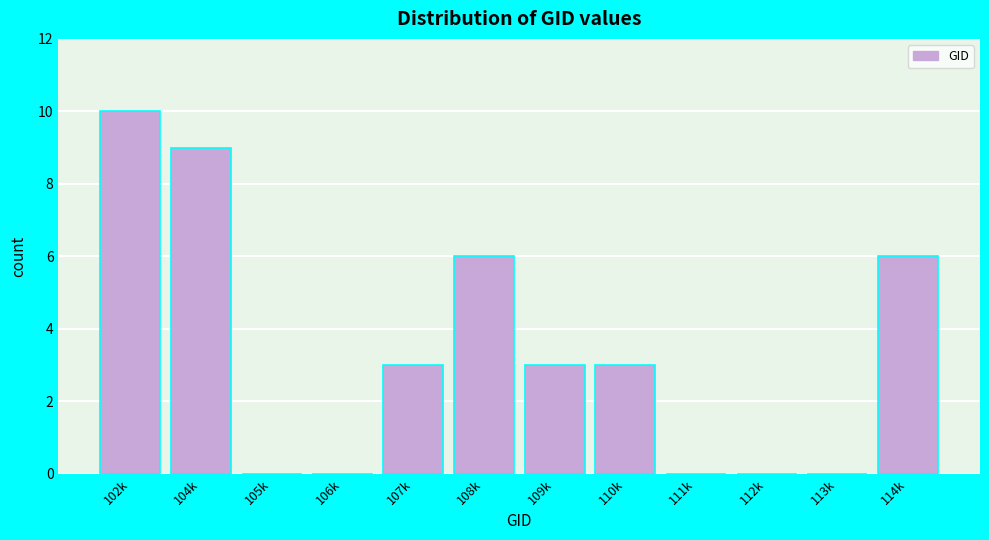

Reading left to right, transcribe all the data shown in this chart.

102k=10	104k=9	105k=0	106k=0	107k=3	108k=6	109k=3	110k=3	111k=0	112k=0	113k=0	114k=6